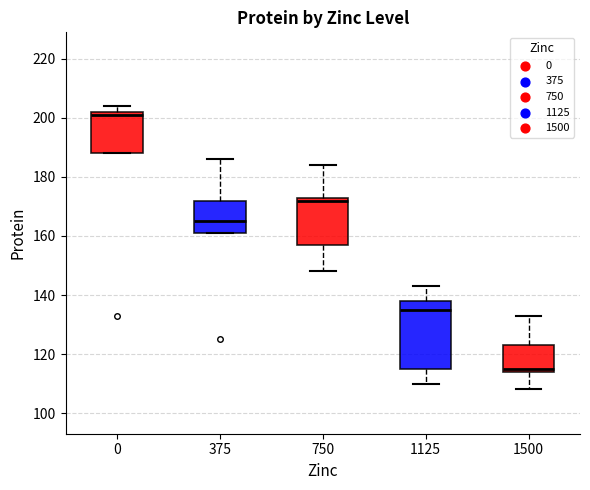

Where does the median line of the box at x = 375 sit on the y-axis? The values are not printed on the chart, so give them approximately, as read against the axis.

166